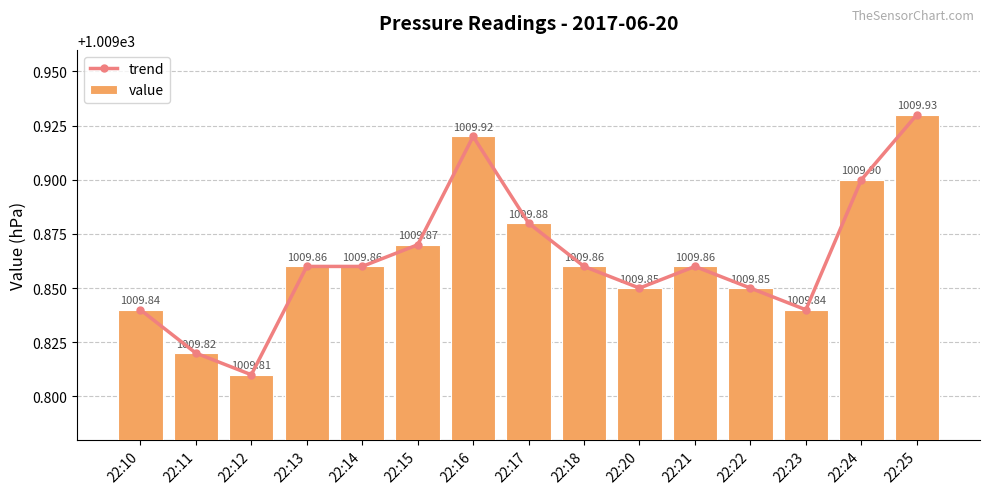

Does the chart contain stacked bars?

No